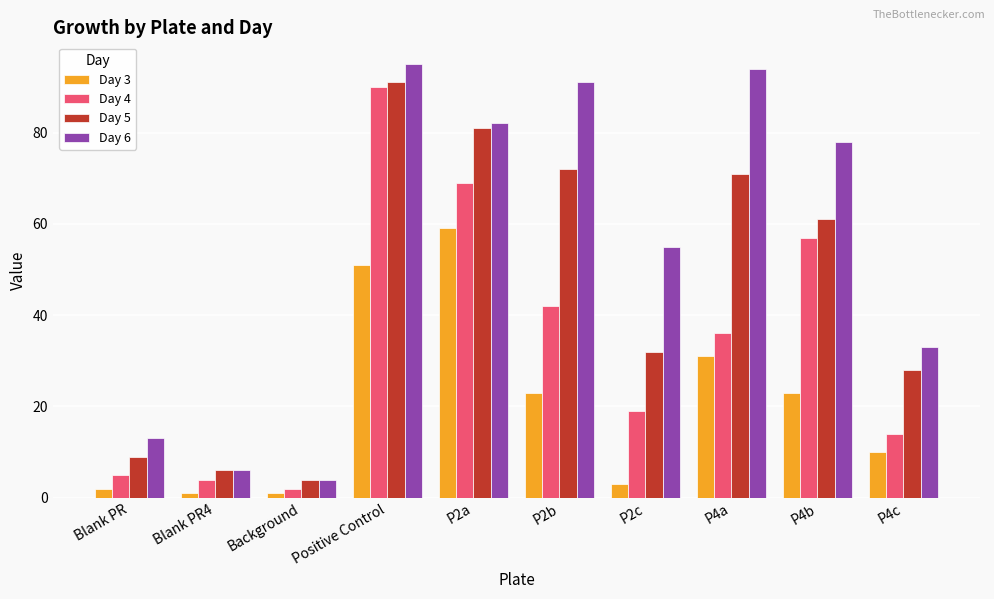

What is the average value of the Day 3 series?

20